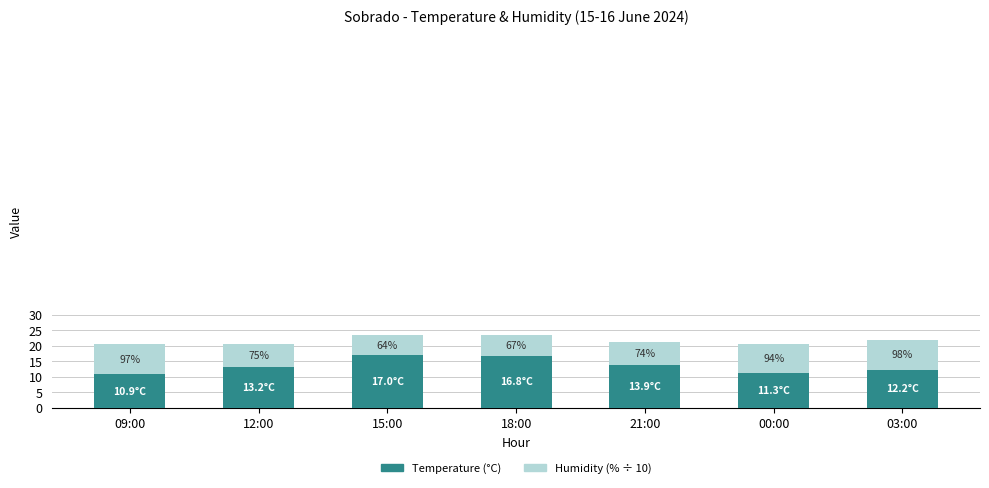

At which label does Humidity (% ÷ 10) first exceed 7?

09:00